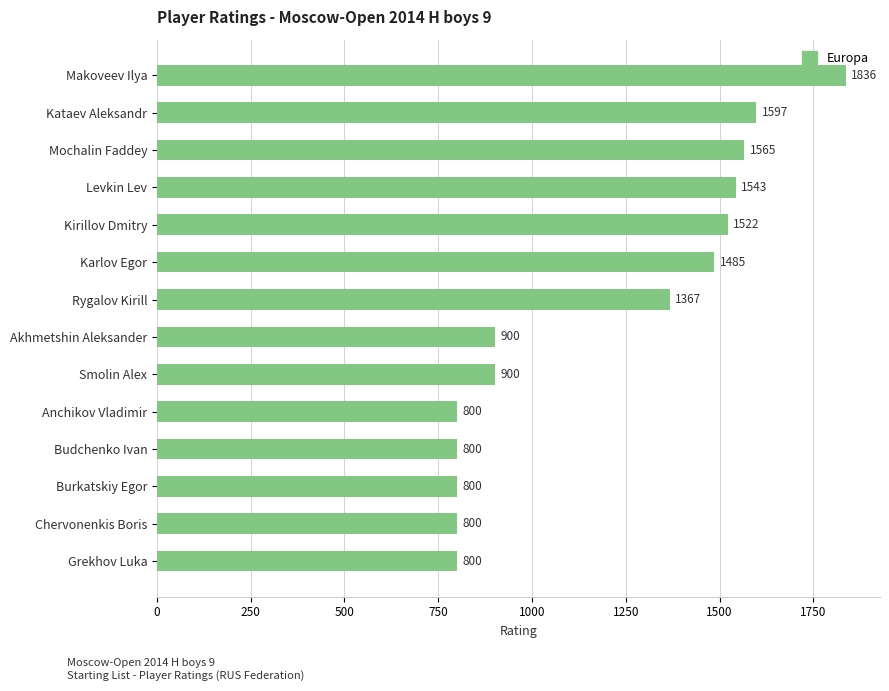

How many data points does each series have?

14